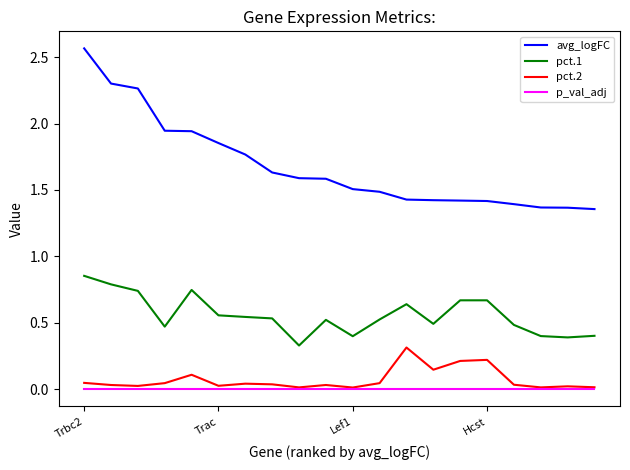

How many series are shown in this chart?

4